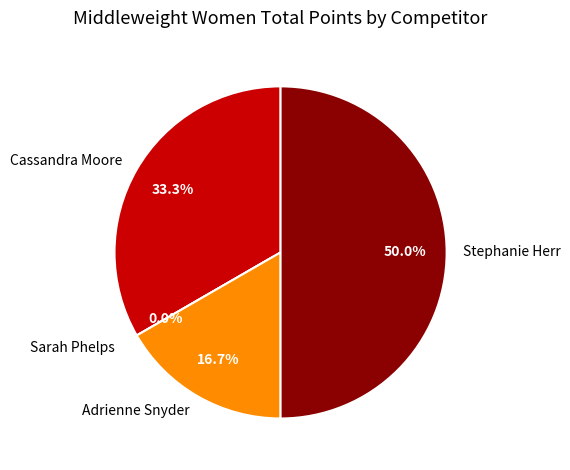

Which slice is the largest?

Stephanie Herr